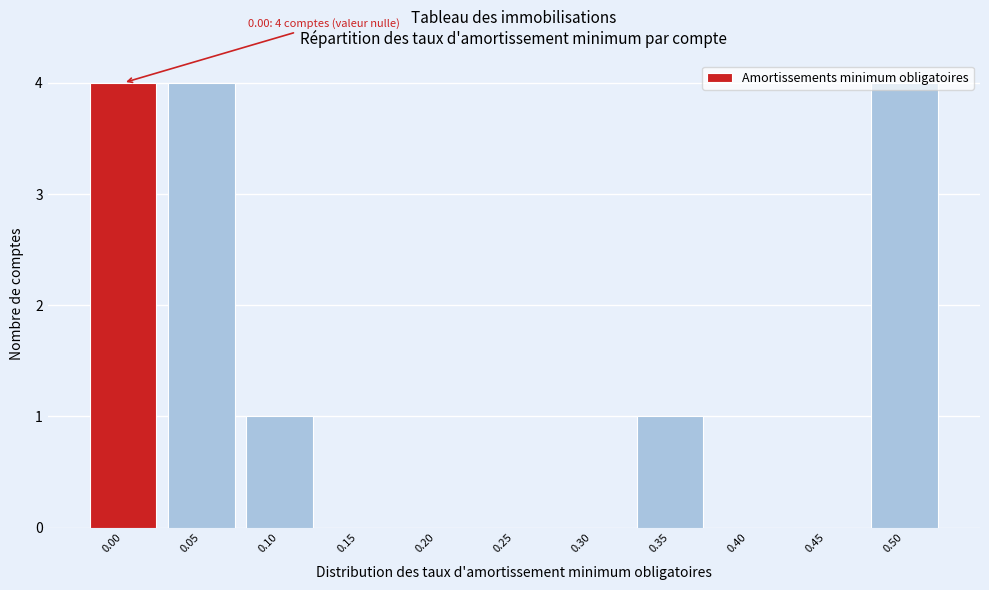

What is the sum of the values at 0.25 and 0.05?

4